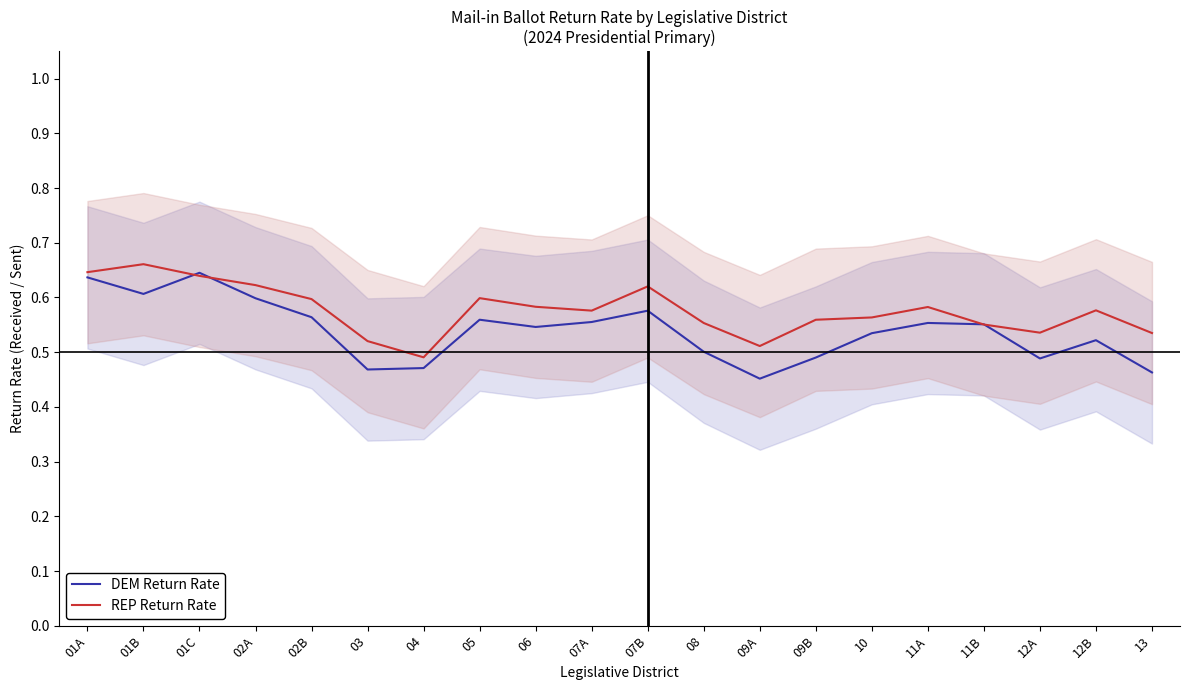

Reading left to right, list all the values displayed in this chart.

DEM Return Rate: 01A=0.6	01B=0.6	01C=0.6	02A=0.6	02B=0.6	03=0.5	04=0.5	05=0.6	06=0.5	07A=0.6	07B=0.6	08=0.5	09A=0.5	09B=0.5	10=0.5	11A=0.6	11B=0.6	12A=0.5	12B=0.5	13=0.5
REP Return Rate: 01A=0.6	01B=0.7	01C=0.6	02A=0.6	02B=0.6	03=0.5	04=0.5	05=0.6	06=0.6	07A=0.6	07B=0.6	08=0.6	09A=0.5	09B=0.6	10=0.6	11A=0.6	11B=0.6	12A=0.5	12B=0.6	13=0.5